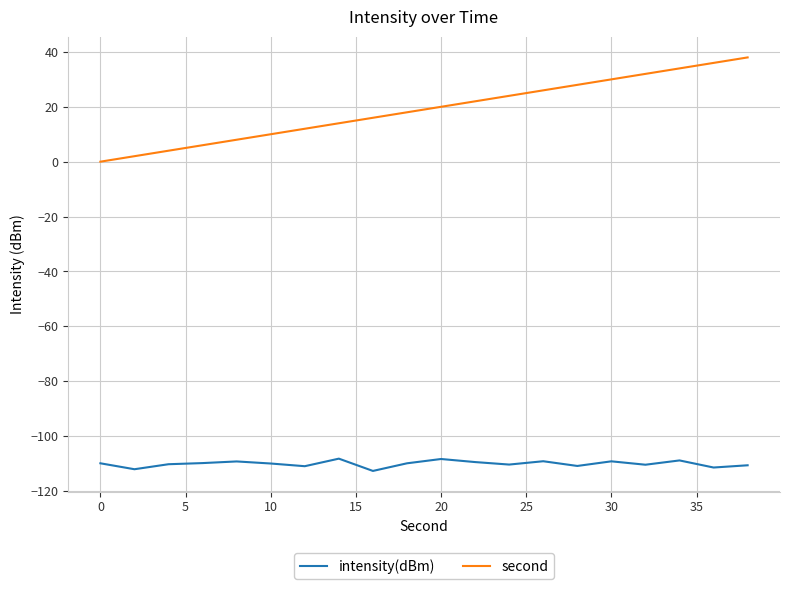

True or false: second has more than 1 points higher than both neighbors.

False